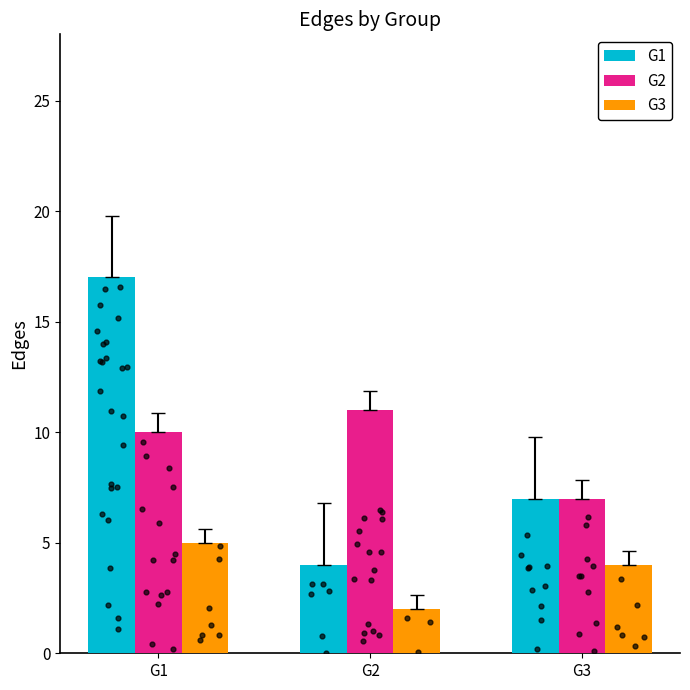

At which category is the sum across all series the highest?

G1